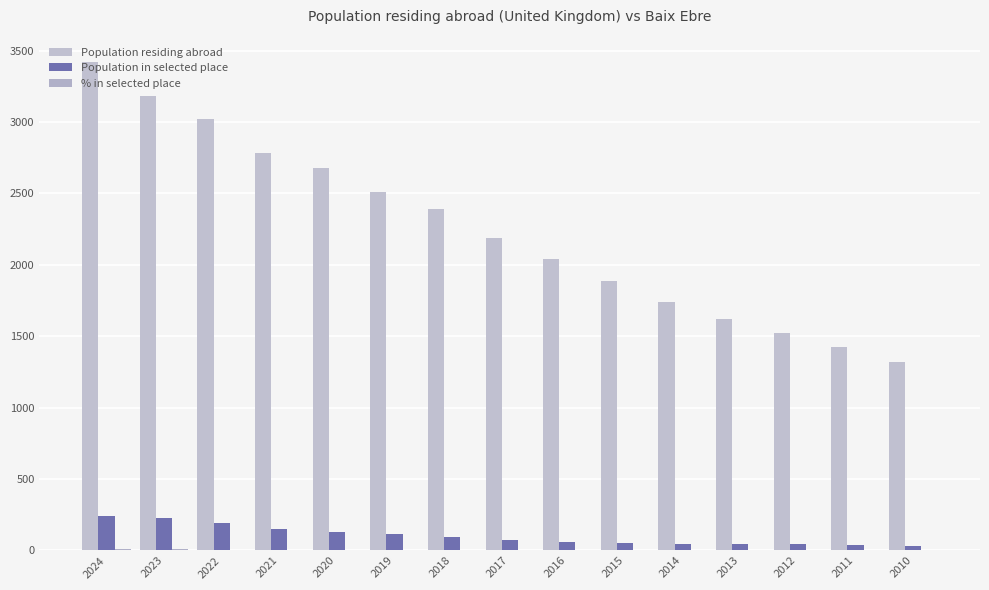

The value of Population residing abroad at 2017 is 2187.0. True or false?

True